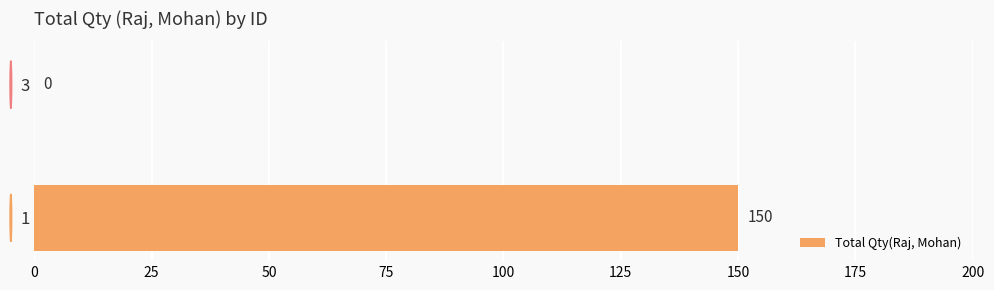

What is the approximate value at 1?

150